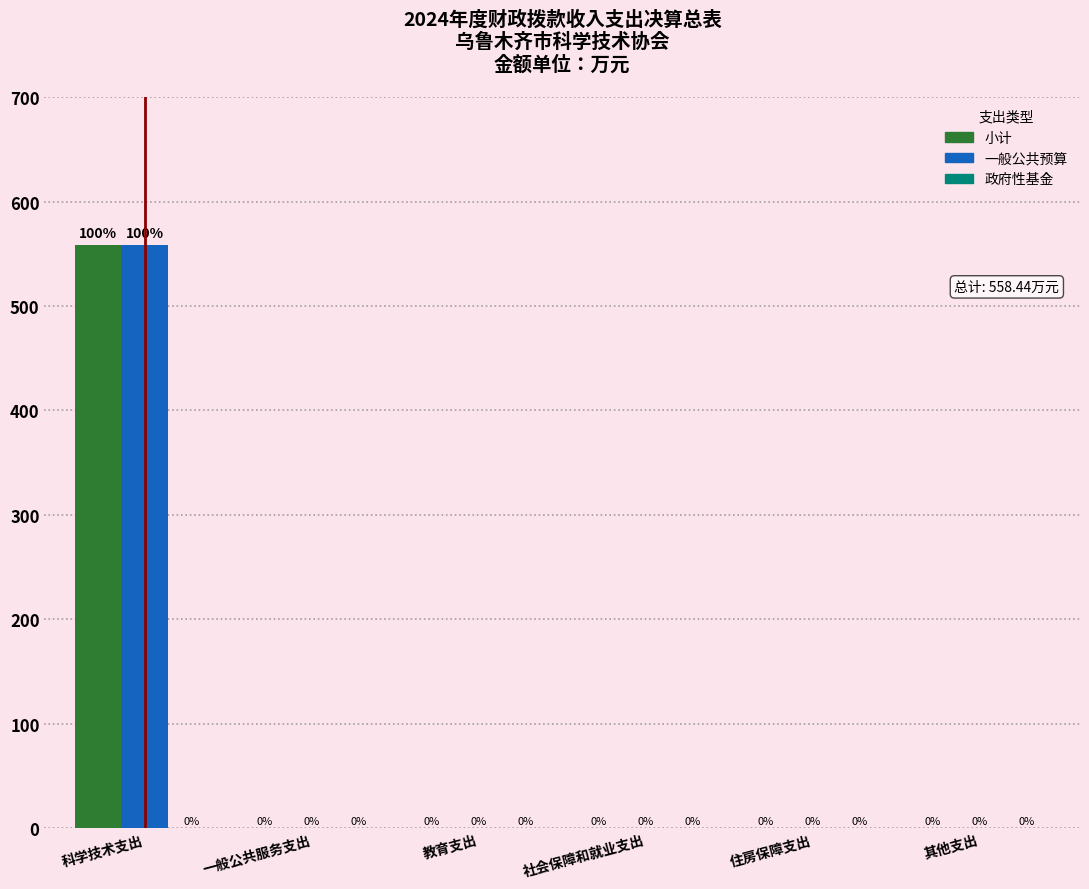

Which category has the highest value in the 小计 series?

科学技术支出